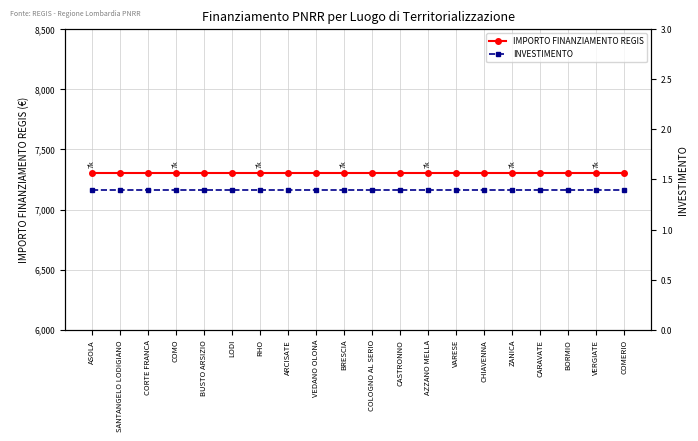

What is the difference between the highest and lowest values at ZANICA?

7299.6